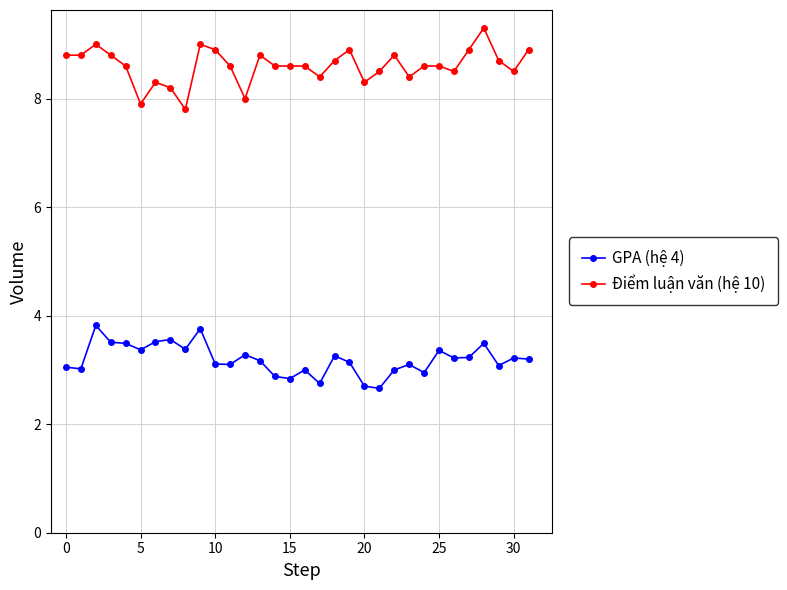

True or false: Điểm luận văn (hệ 10) has more than 0 points higher than both neighbors.

True